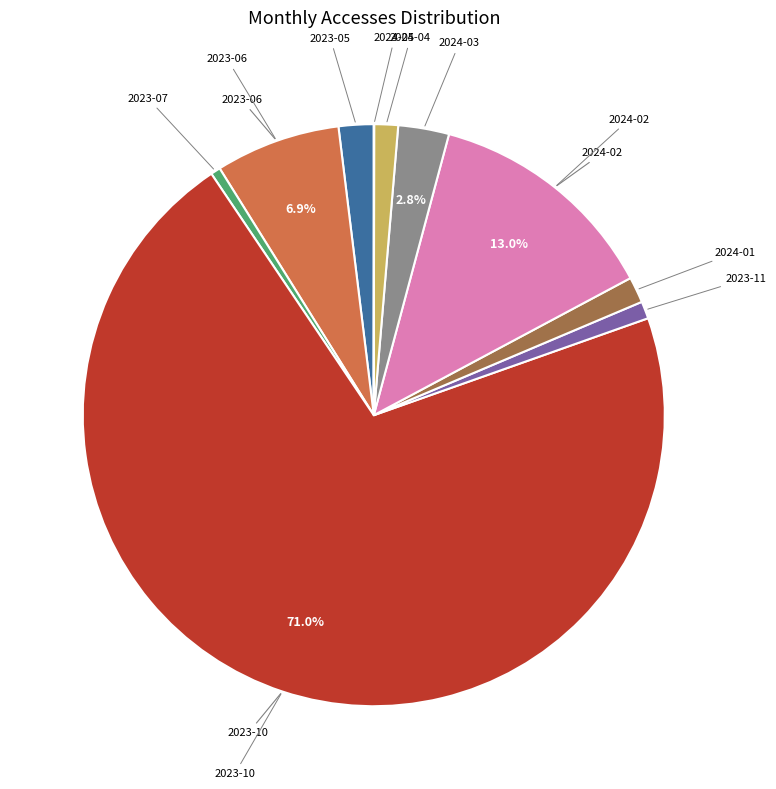

Is there any slice that represents more than half of the pie?

Yes